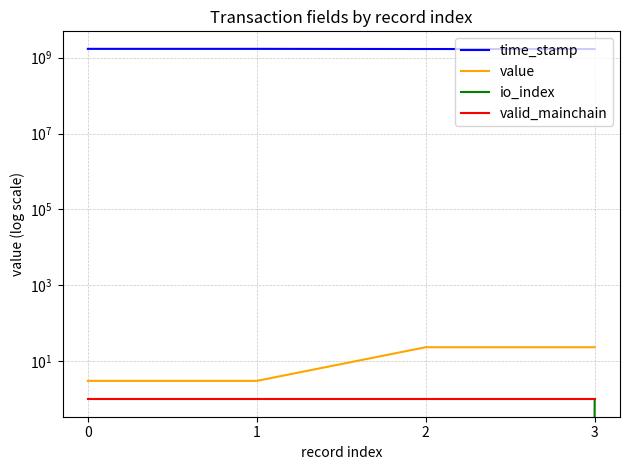

Reading left to right, list all the values displayed in this chart.

time_stamp: 1700916648.0	1700792935.0	1684666607.0	1684607547.0
value: 3.0	3.0	23.4	23.4
io_index: 0.0	0.0	0.0	1.0
valid_mainchain: 1.0	1.0	1.0	1.0